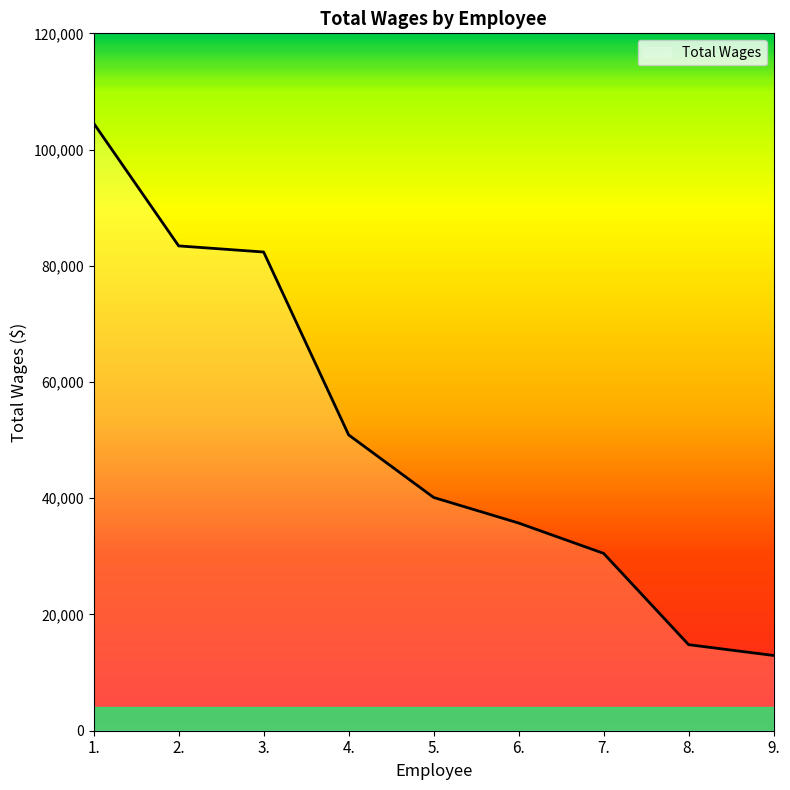

Rank the categories by value from lowest to highest.

9., 8., 7., 6., 5., 4., 3., 2., 1.